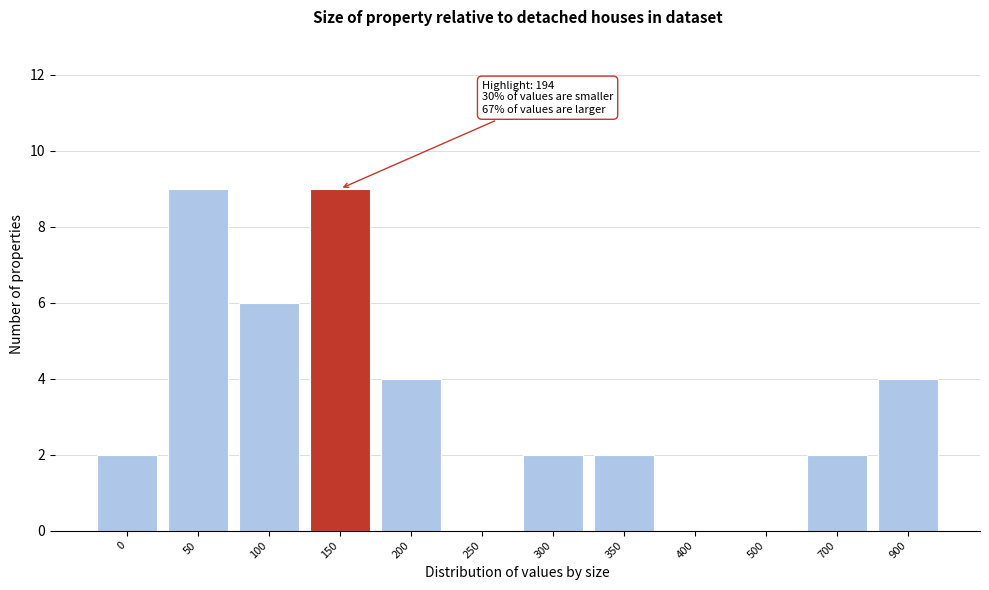

Reading left to right, transcribe all the data shown in this chart.

0=2	50=9	100=6	150=9	200=4	250=0	300=2	350=2	400=0	500=0	700=2	900=4